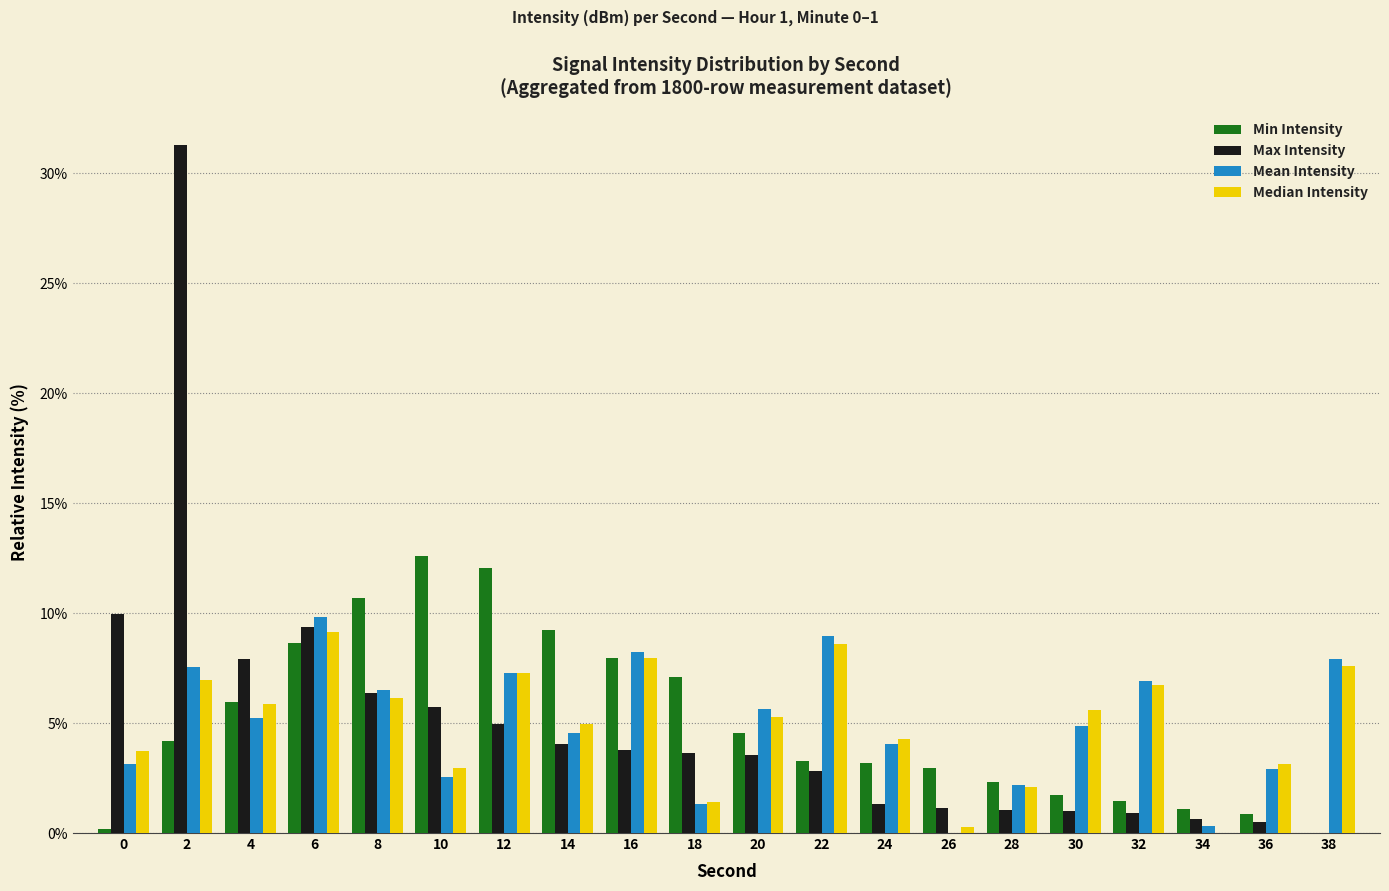

At which category is the sum across all series the highest?

2